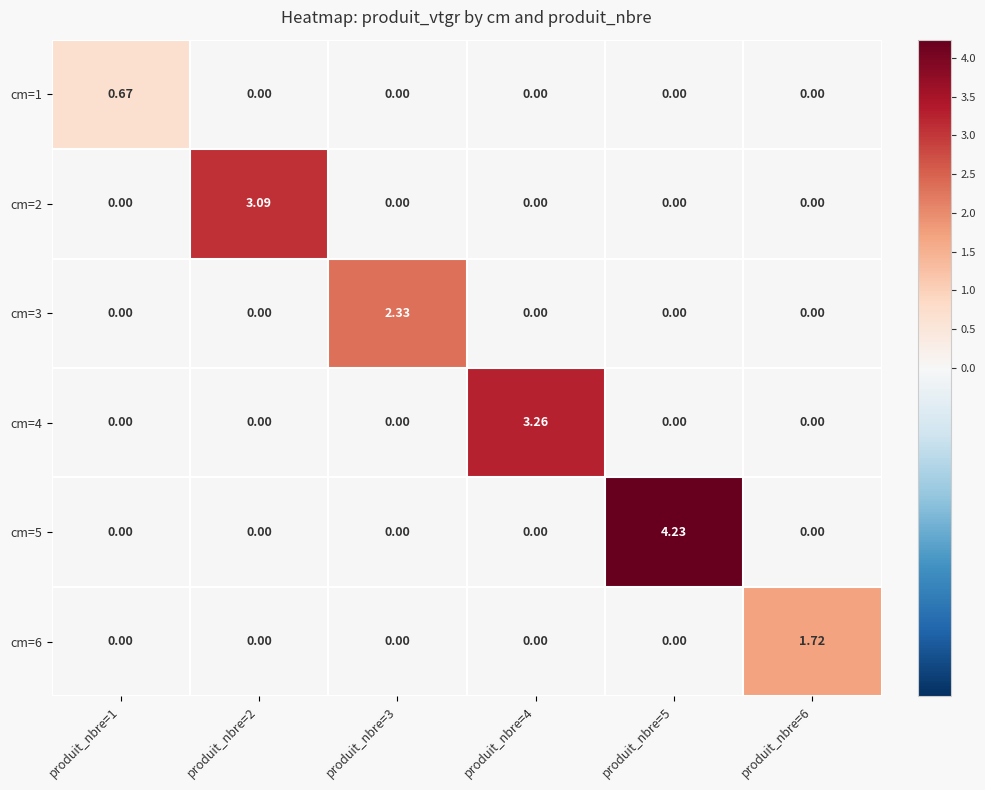

At how many categories does at least one series exceed 3?

3